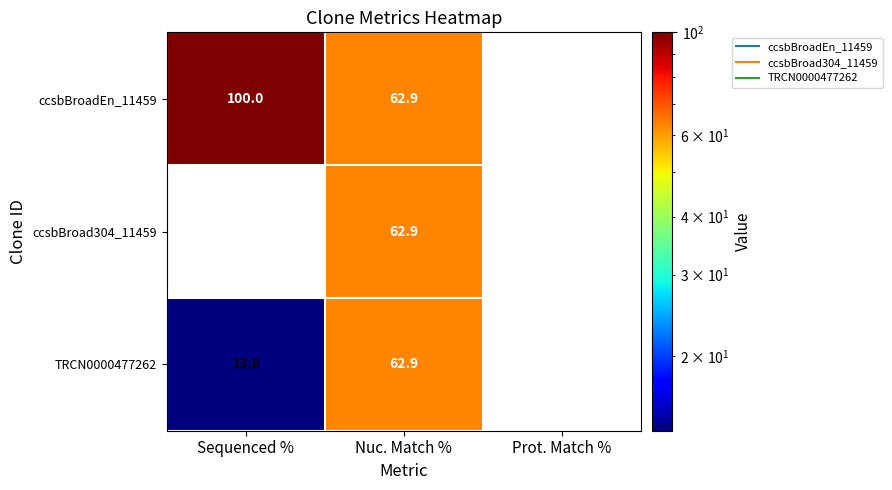

What is the approximate value of ccsbBroadEn_11459 at Sequenced %?

100.0